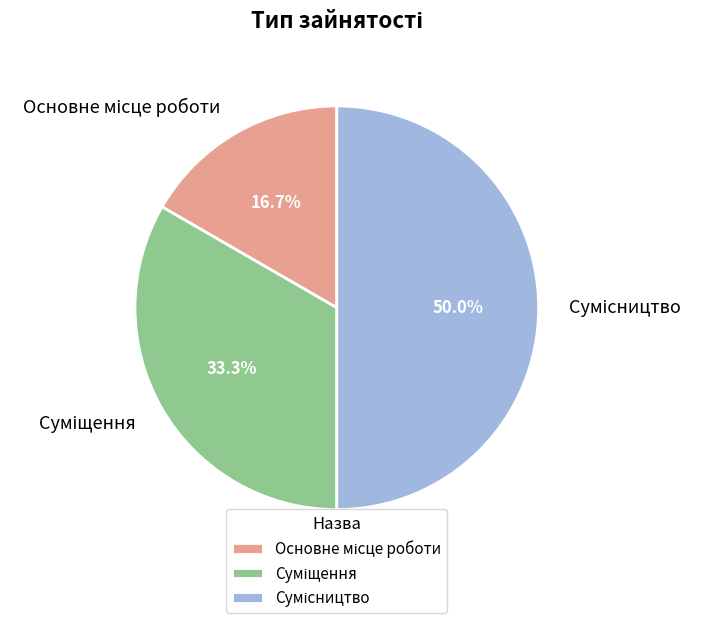

Which category has the smallest portion of the pie?

Основне місце роботи